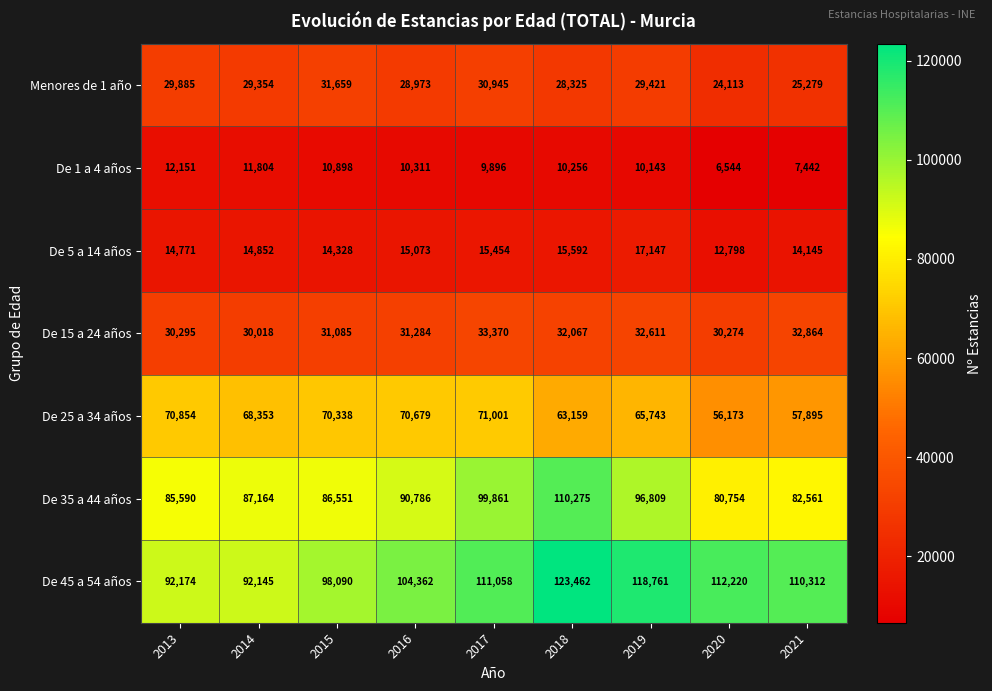

What is the spread (max minus min) of values at 2015?

87192